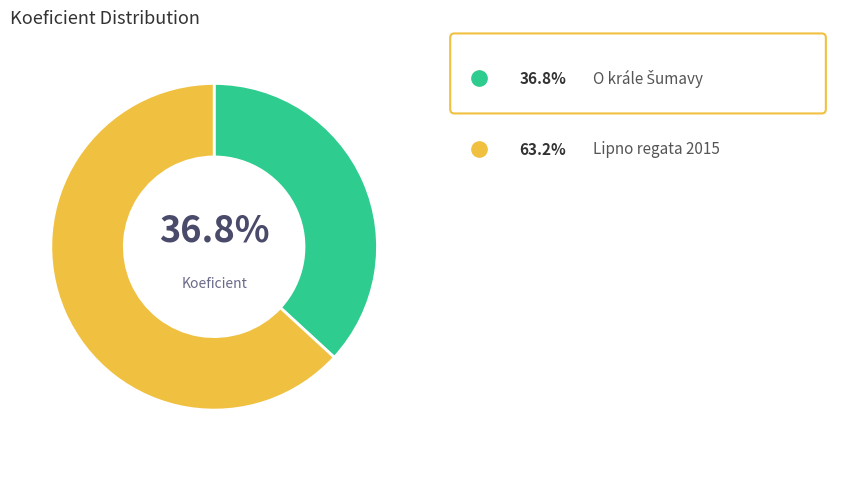

Does any single category account for the majority?

Yes